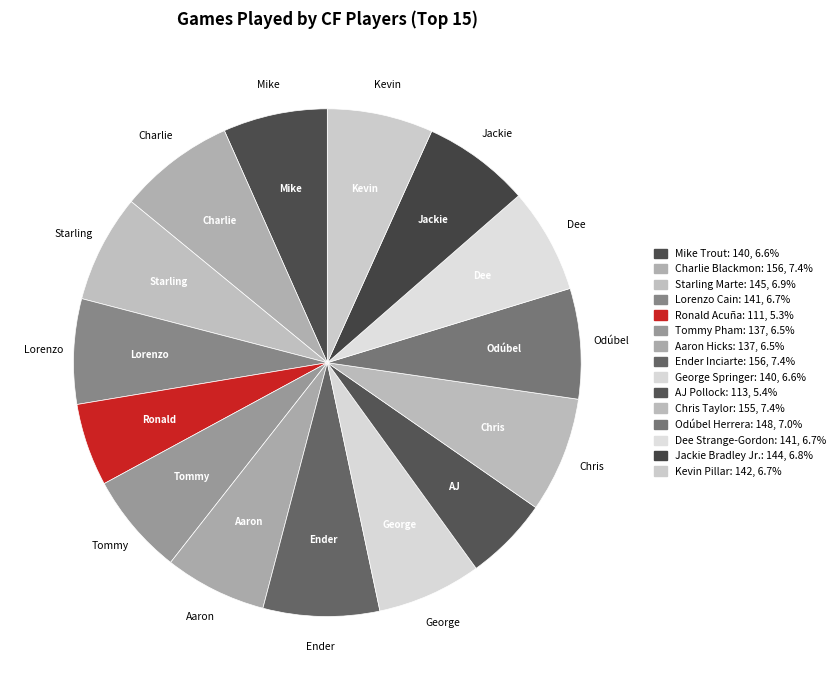

Rank the categories by value from lowest to highest.

Ronald Acuña, AJ Pollock, Tommy Pham, Aaron Hicks, Mike Trout, George Springer, Lorenzo Cain, Dee Strange-Gordon, Kevin Pillar, Jackie Bradley Jr., Starling Marte, Odúbel Herrera, Chris Taylor, Charlie Blackmon, Ender Inciarte